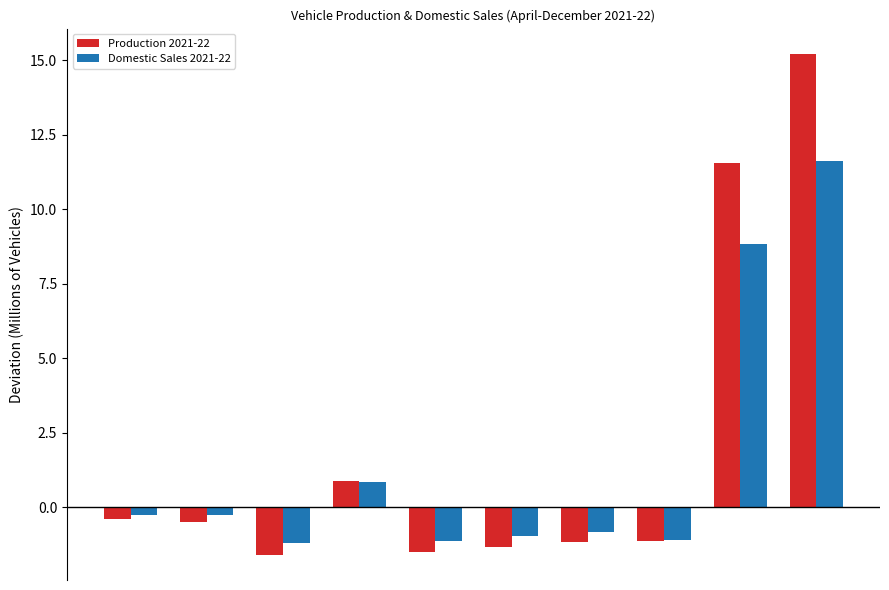

List the series in order of their peak value, lowest first.

Domestic Sales 2021-22, Production 2021-22